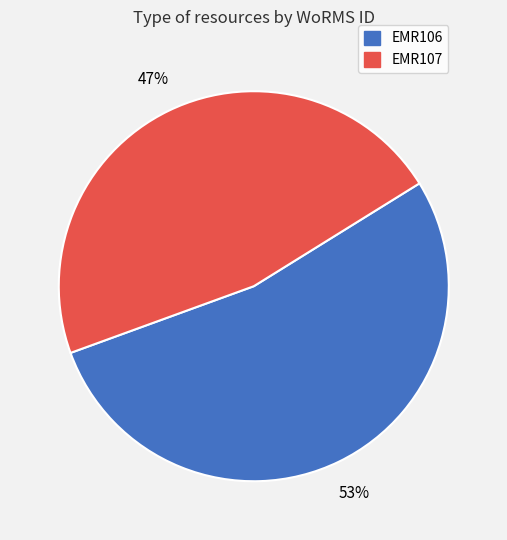

Between EMR106 and EMR107, which is larger?

EMR106